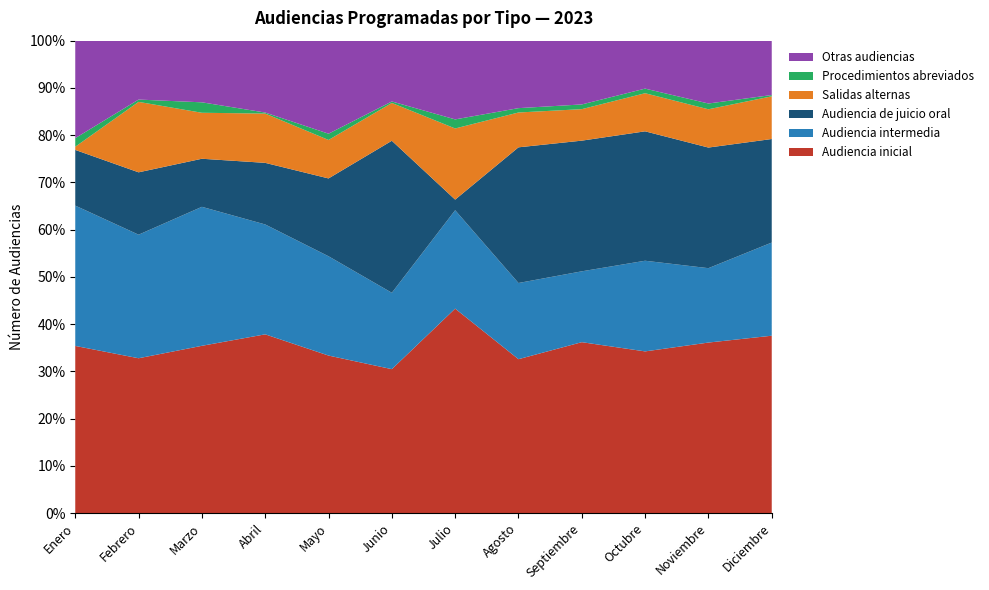

Reading right to left, what are all the values shown in this chart?

Audiencia inicial: Diciembre=137	Noviembre=236	Octubre=246	Septiembre=217	Agosto=212	Julio=135	Junio=194	Mayo=176	Abril=174	Marzo=160	Febrero=134	Enero=156
Audiencia intermedia: Diciembre=72	Noviembre=103	Octubre=138	Septiembre=90	Agosto=105	Julio=65	Junio=103	Mayo=111	Abril=107	Marzo=133	Febrero=107	Enero=131
Audiencia de juicio oral: Diciembre=80	Noviembre=167	Octubre=197	Septiembre=166	Agosto=187	Julio=7	Junio=205	Mayo=87	Abril=60	Marzo=46	Febrero=54	Enero=52
Salidas alternas: Diciembre=33	Noviembre=53	Octubre=58	Septiembre=40	Agosto=48	Julio=47	Junio=51	Mayo=43	Abril=48	Marzo=44	Febrero=61	Enero=3
Procedimientos abreviados: Diciembre=1	Noviembre=8	Octubre=7	Septiembre=6	Agosto=6	Julio=6	Junio=2	Mayo=7	Abril=1	Marzo=10	Febrero=2	Enero=8
Otras audiencias: Diciembre=42	Noviembre=87	Octubre=73	Septiembre=81	Agosto=93	Julio=52	Junio=82	Mayo=104	Abril=70	Marzo=59	Febrero=51	Enero=91